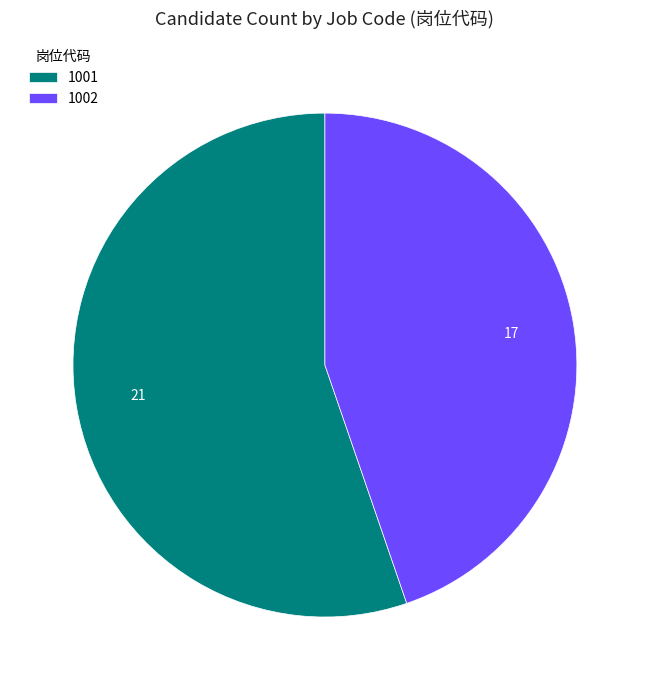

What is the smallest slice in the pie chart?

1002